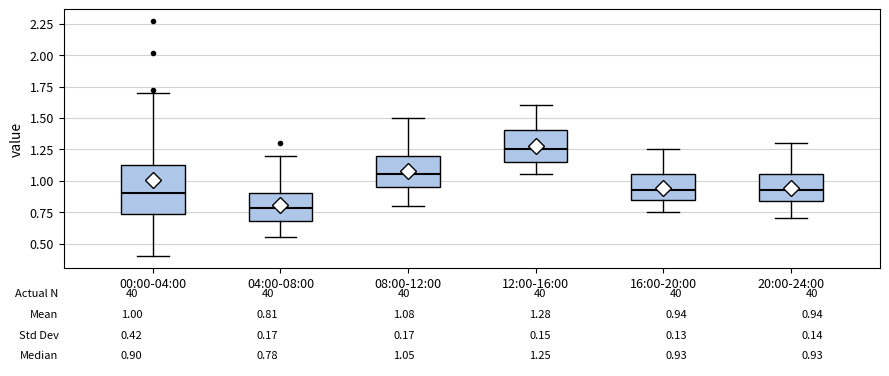

Comparing the boxes themselves (not the whiskers), which one is the tallest?

00:00-04:00